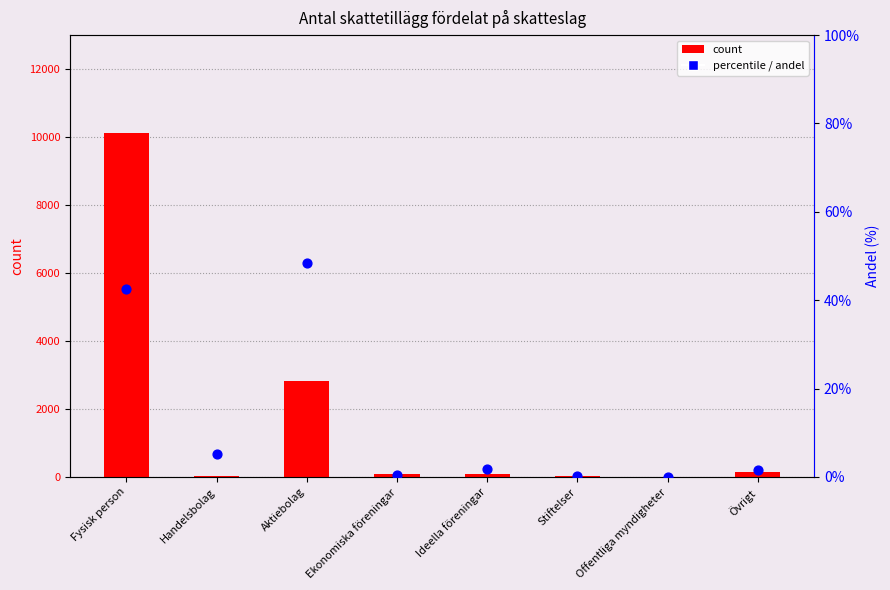

Which series has the largest Y range (max minus min)?

count